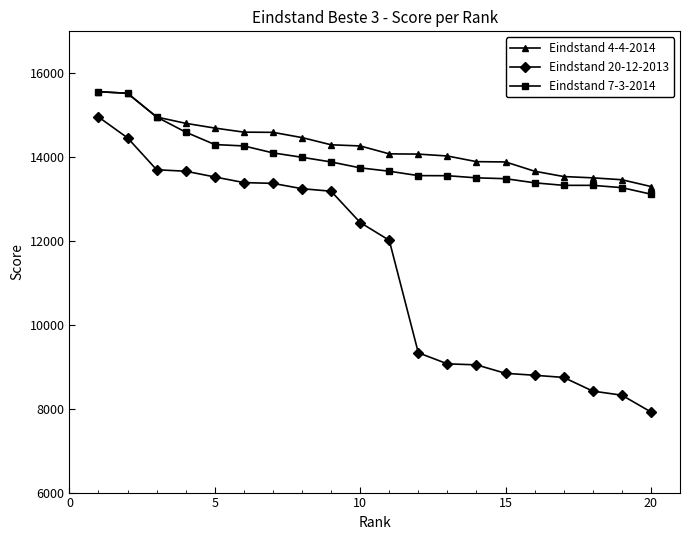

What is the difference between the maximum and second lowest values in the Eindstand 20-12-2013 series?

6634